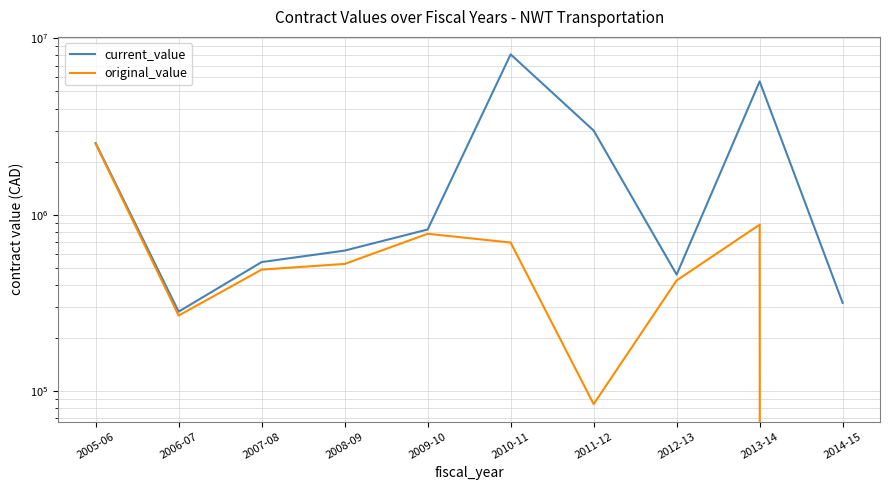

Which has a higher value, 2005-06 or 2010-11?

2010-11